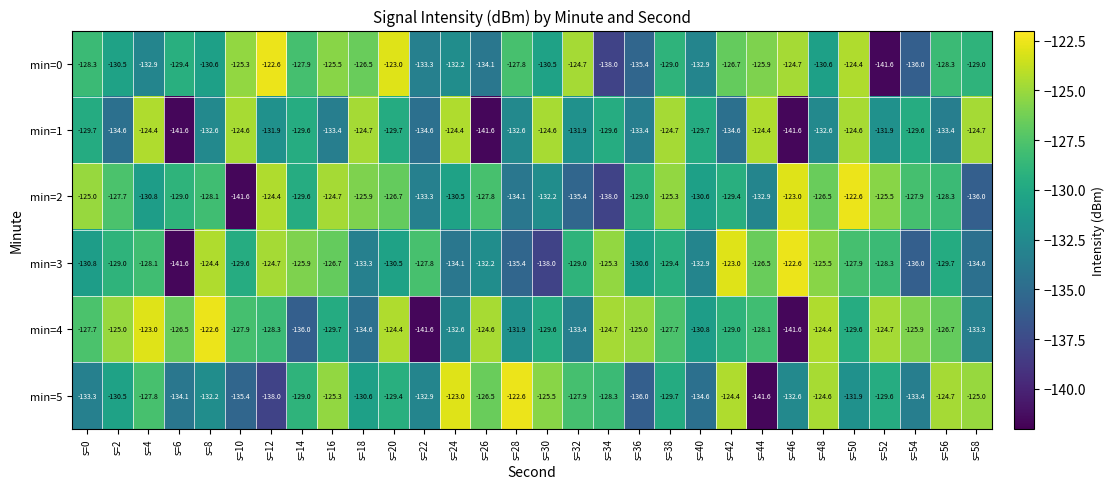

At which label does min=4 reach its peak?

s=8